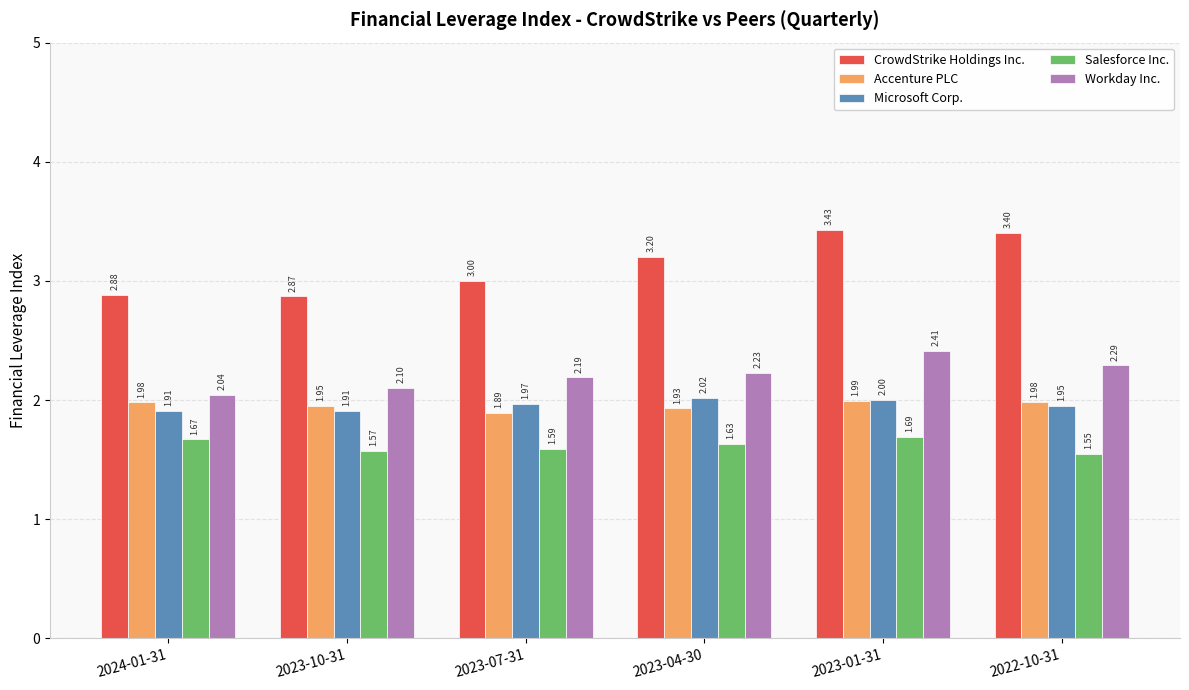

List the labels in order of Salesforce Inc. value, largest first.

2023-01-31, 2024-01-31, 2023-04-30, 2023-07-31, 2023-10-31, 2022-10-31